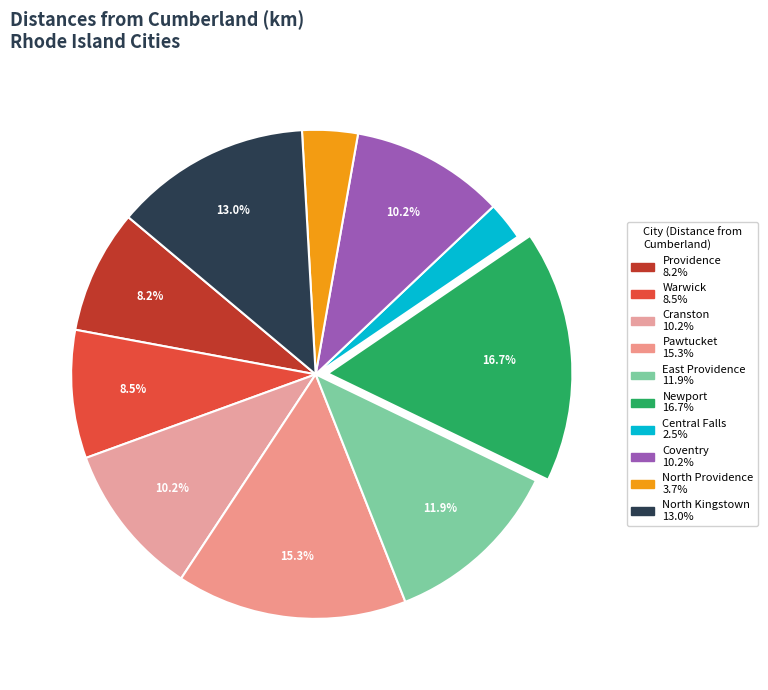

Rank the categories by value from highest to lowest.

Newport, Pawtucket, North Kingstown, East Providence, Cranston, Coventry, Warwick, Providence, North Providence, Central Falls